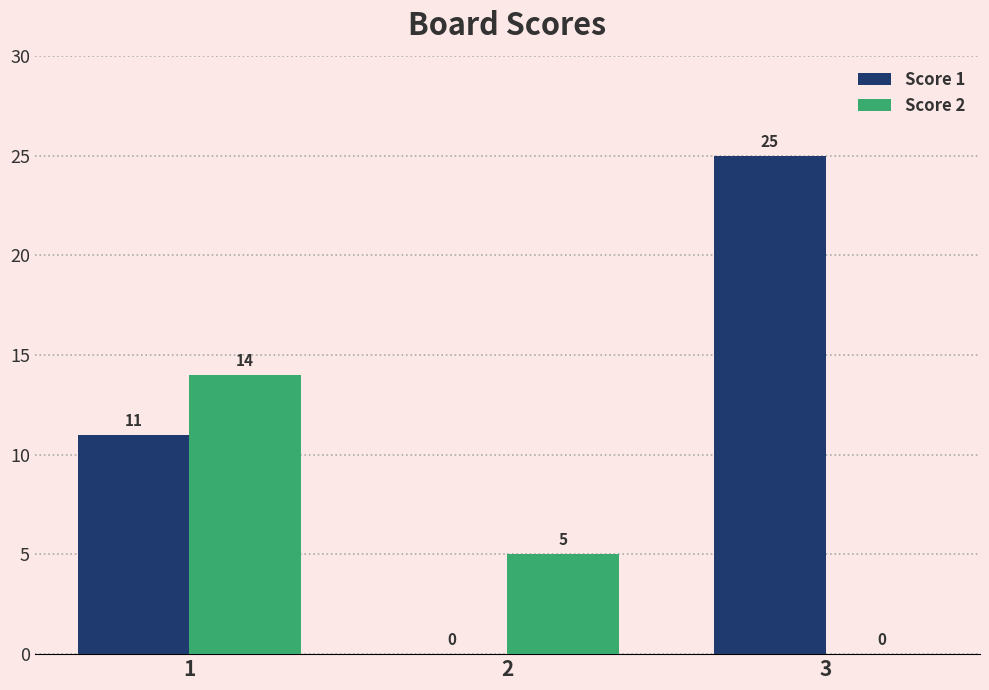

How many data points does each series have?

3